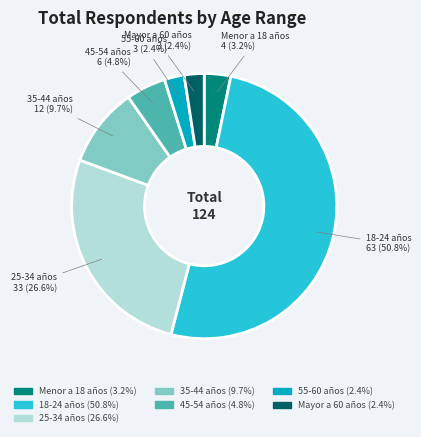

What is the majority slice?

18-24 años